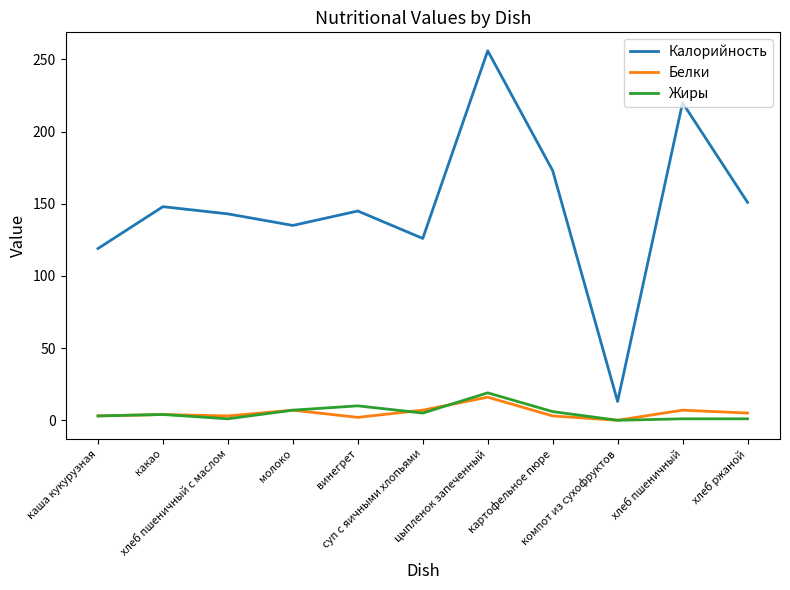

What is the lowest value of the Калорийность series?

13